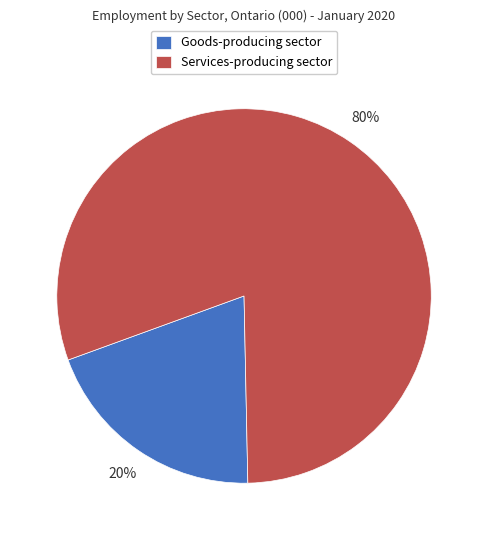

What percentage is the Services-producing sector slice, to the nearest percent?

80%